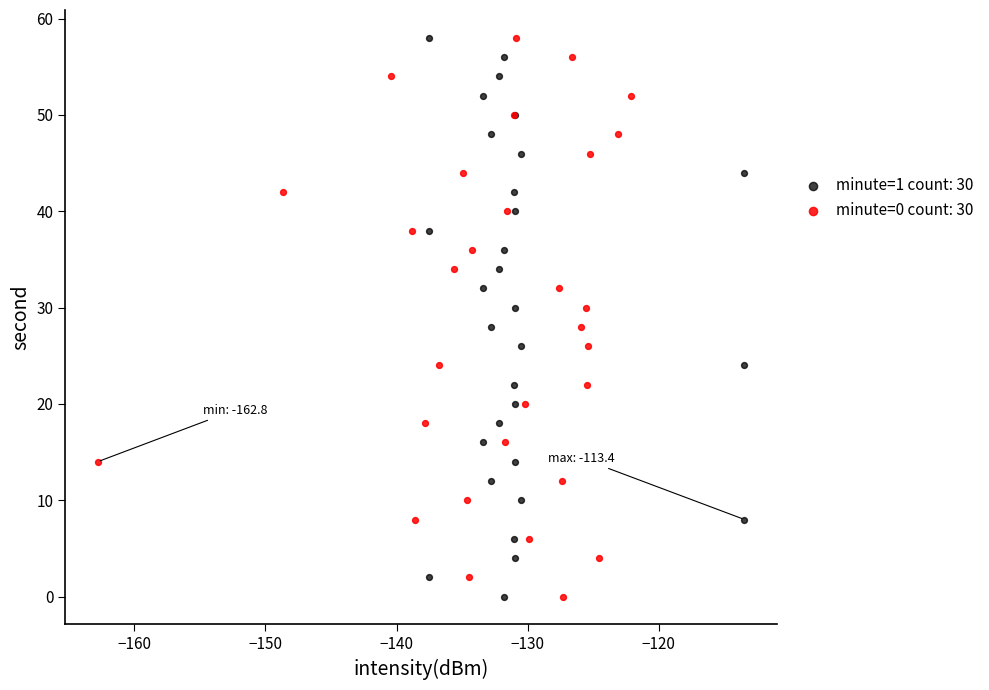

What are all the series names shown in the legend?

minute=1 count: 30, minute=0 count: 30